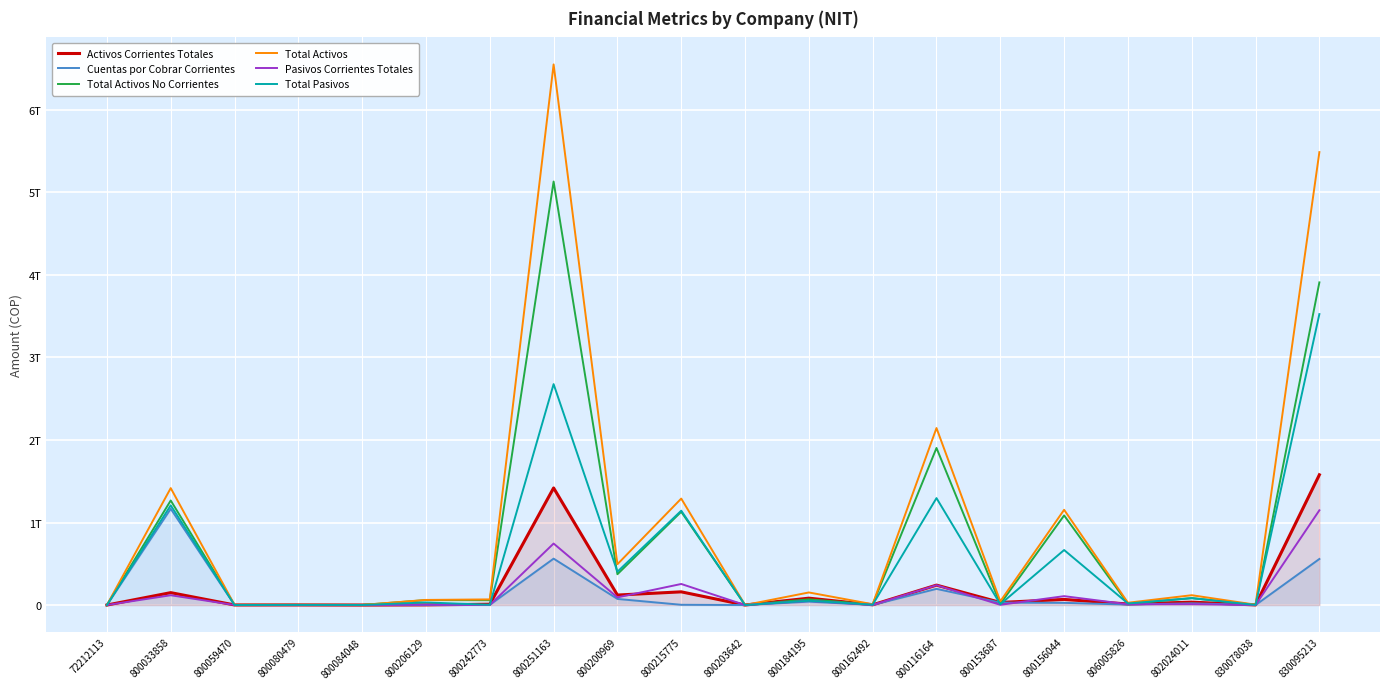

True or false: Total Activos No Corrientes has more than 2 points higher than both neighbors.

True